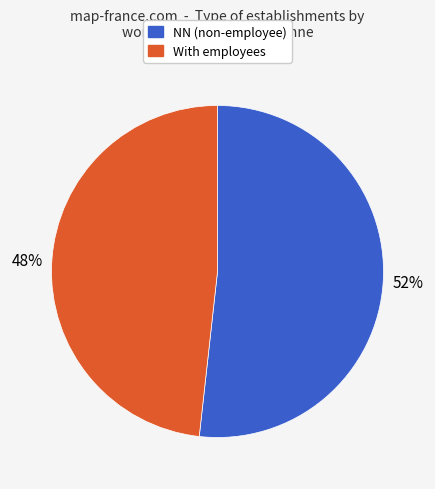

To the nearest percent, what is the difference between the largest and smallest slice percentages?

4%